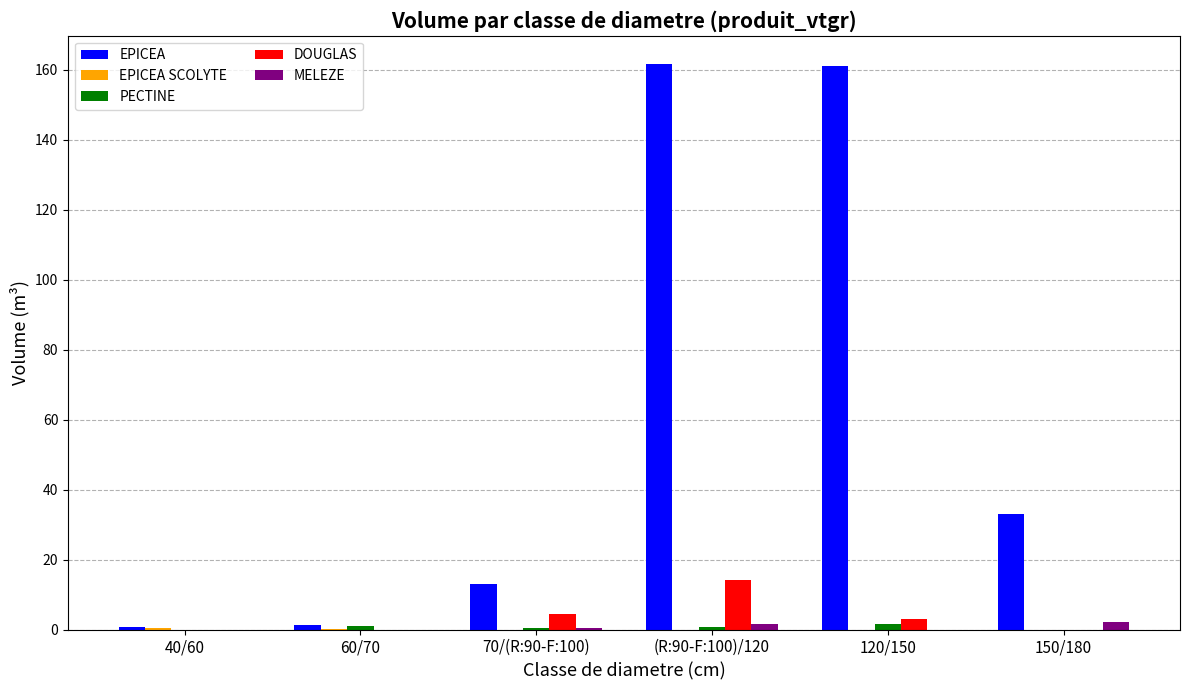

The MELEZE series shows 0.5 at 70/(R:90-F:100). True or false?

True